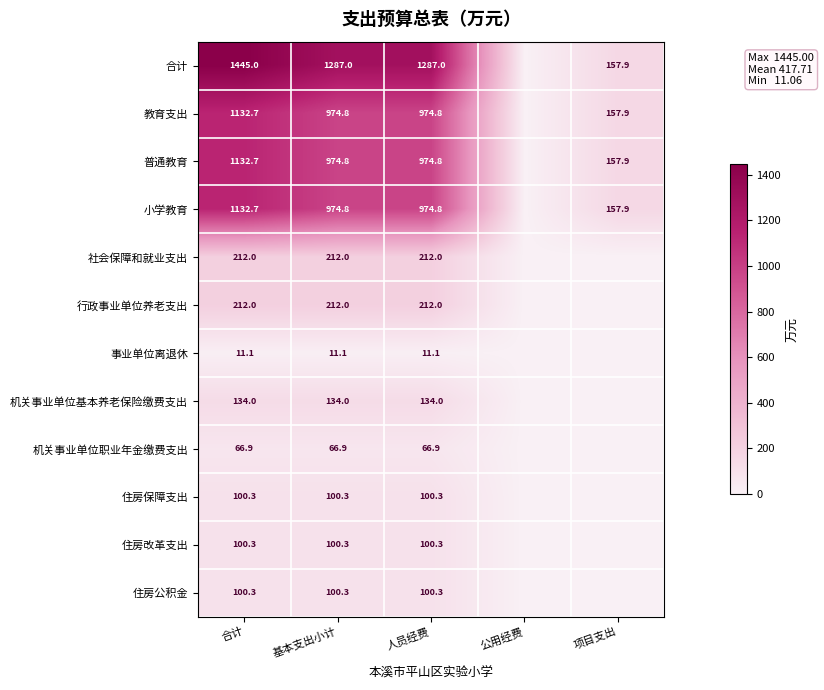

What is the sum of the 事业单位离退休 values at 人员经费 and 基本支出小计?

22.2